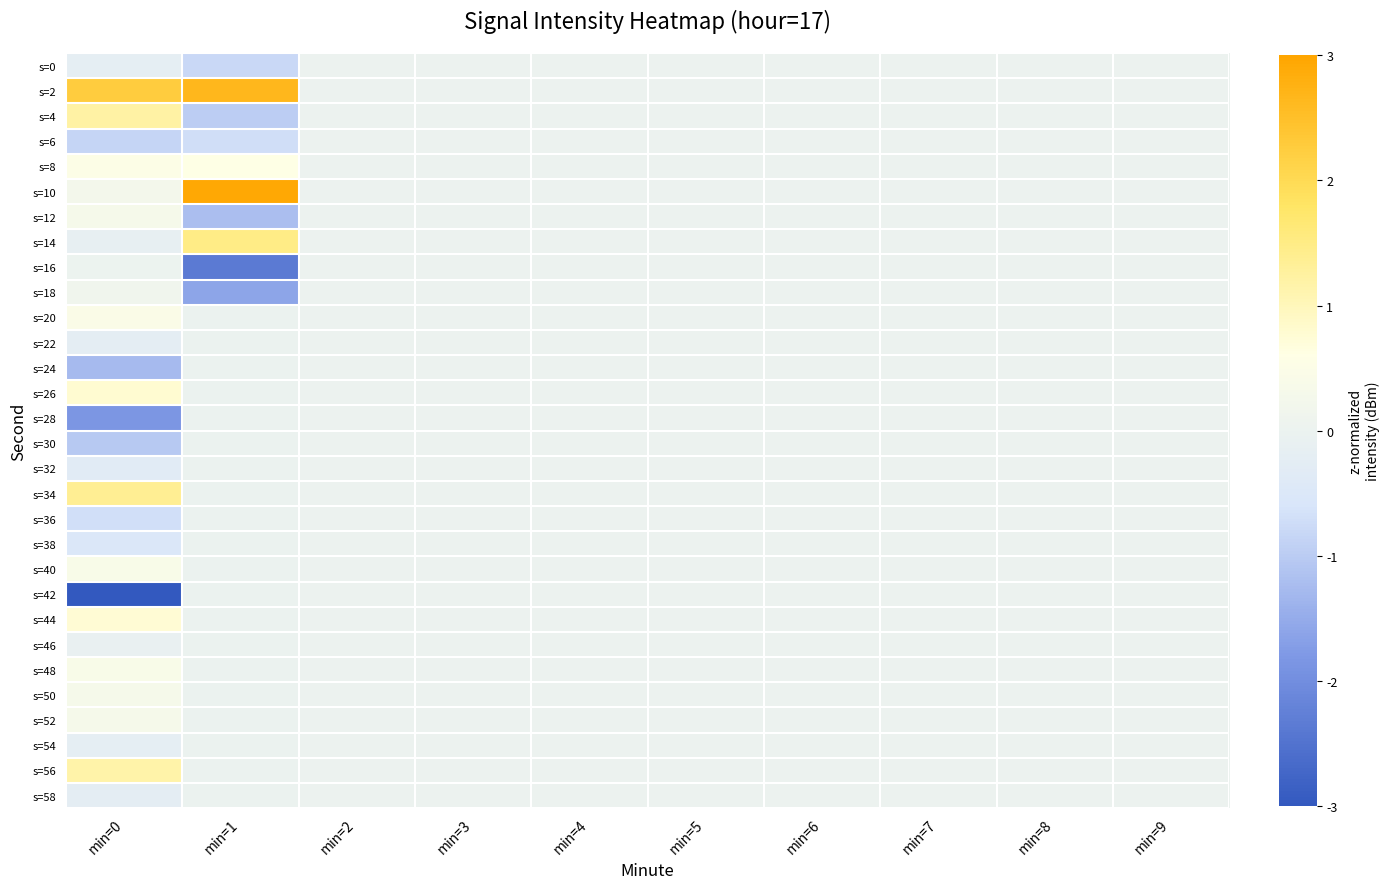

At which category does the chart reach its minimum across all series?

min=0